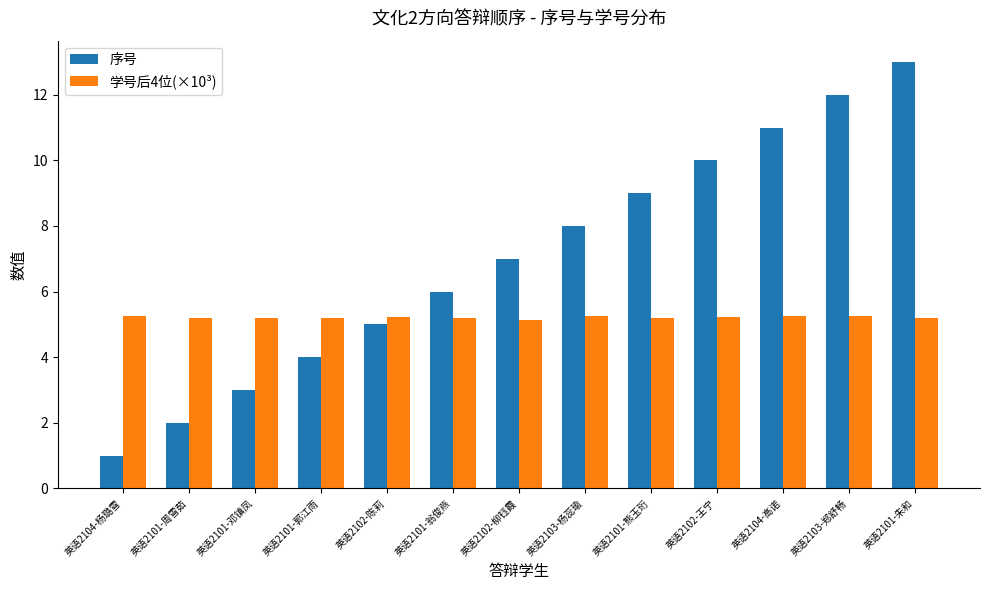

What is the label of the 9th bar from the left?

英语2101-熊玉珩